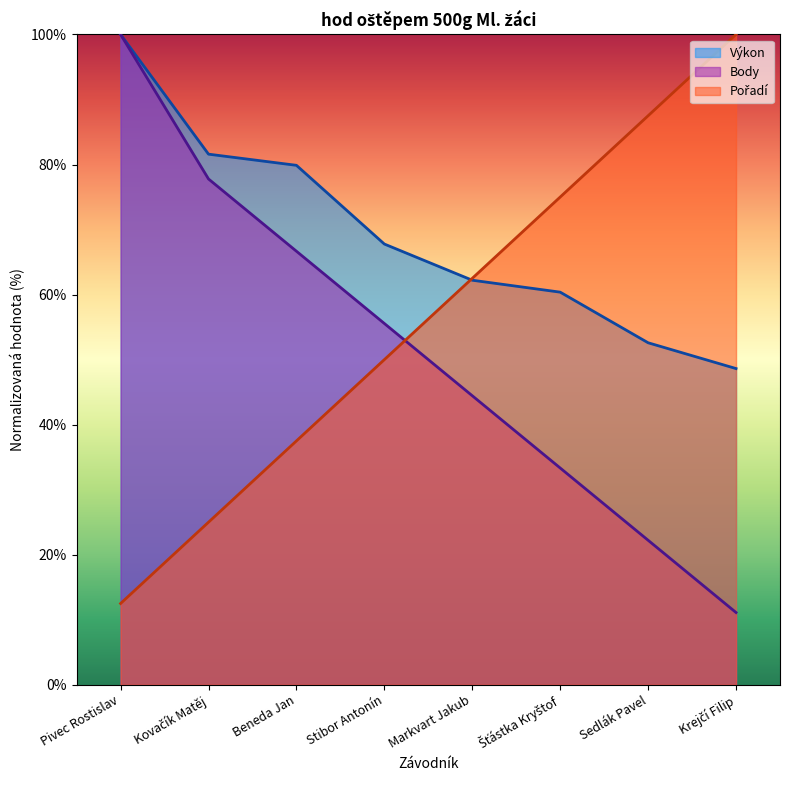

What is the difference between the maximum and second lowest values in the Body series?

77.8